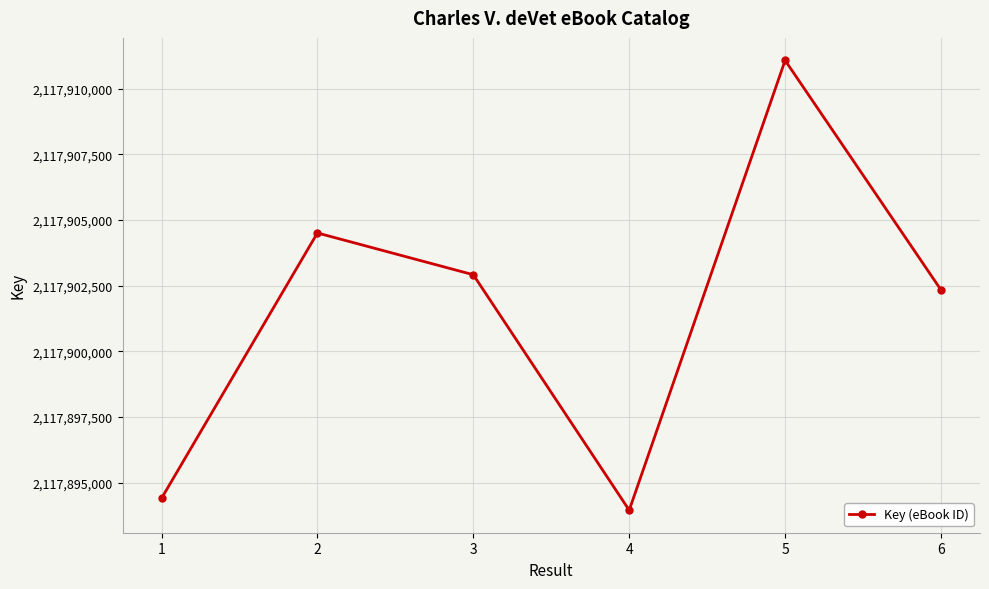

List the labels in order of value, smallest first.

4, 1, 6, 3, 2, 5